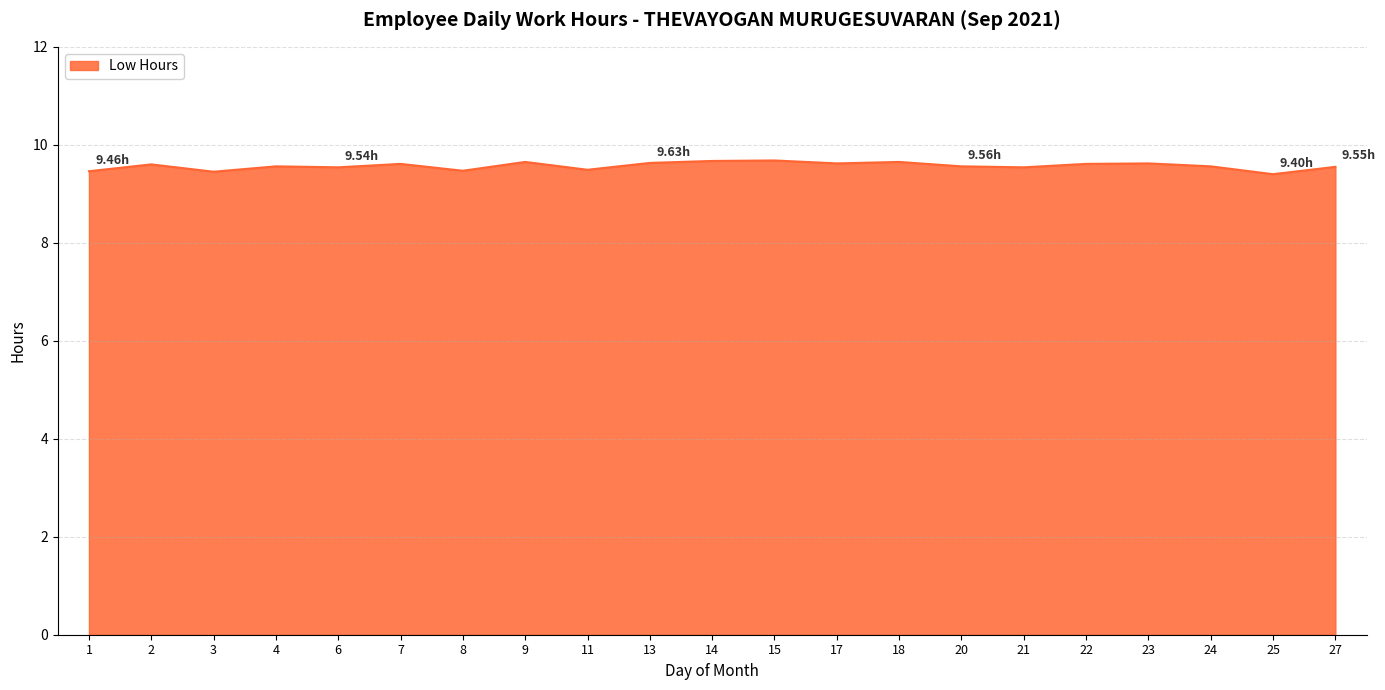

What is the difference between the maximum and minimum values?

0.3